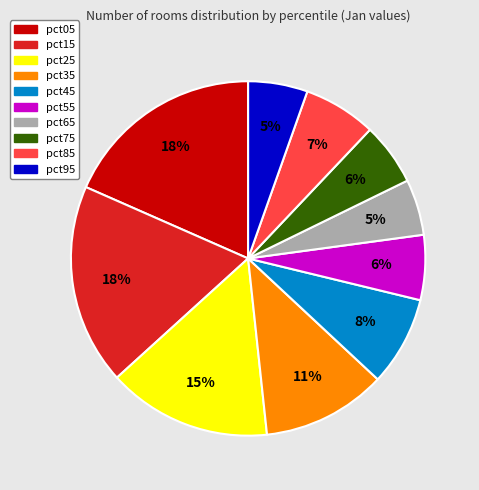

Is it true that pct35 is 19% of the pie?

False